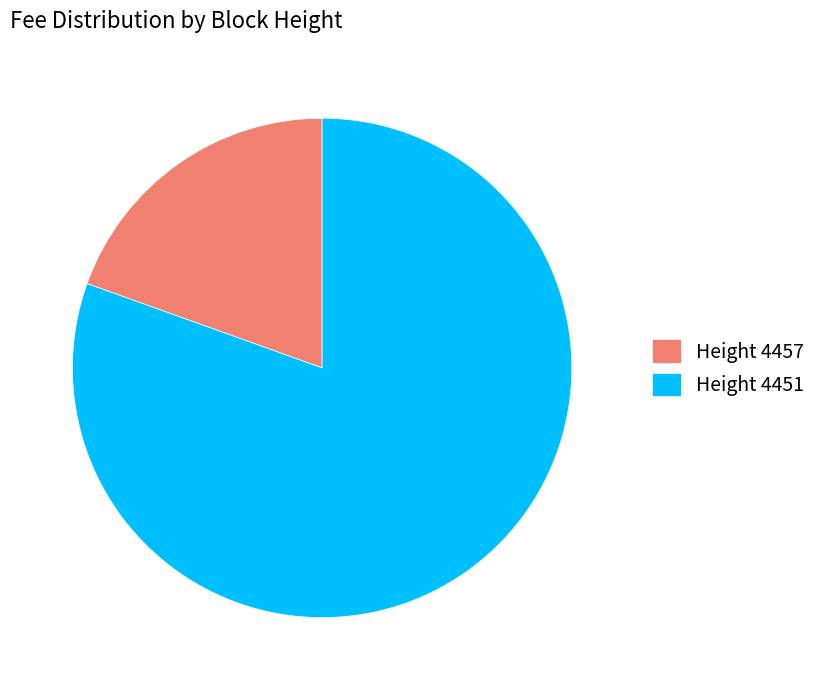

What is the majority slice?

Height 4451